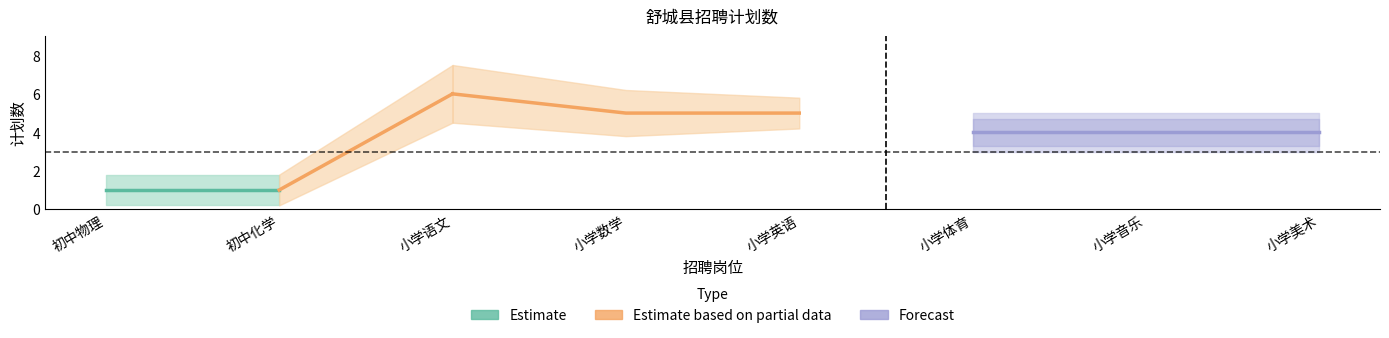

What is the difference between the values at 初中化学 and 小学体育?

3